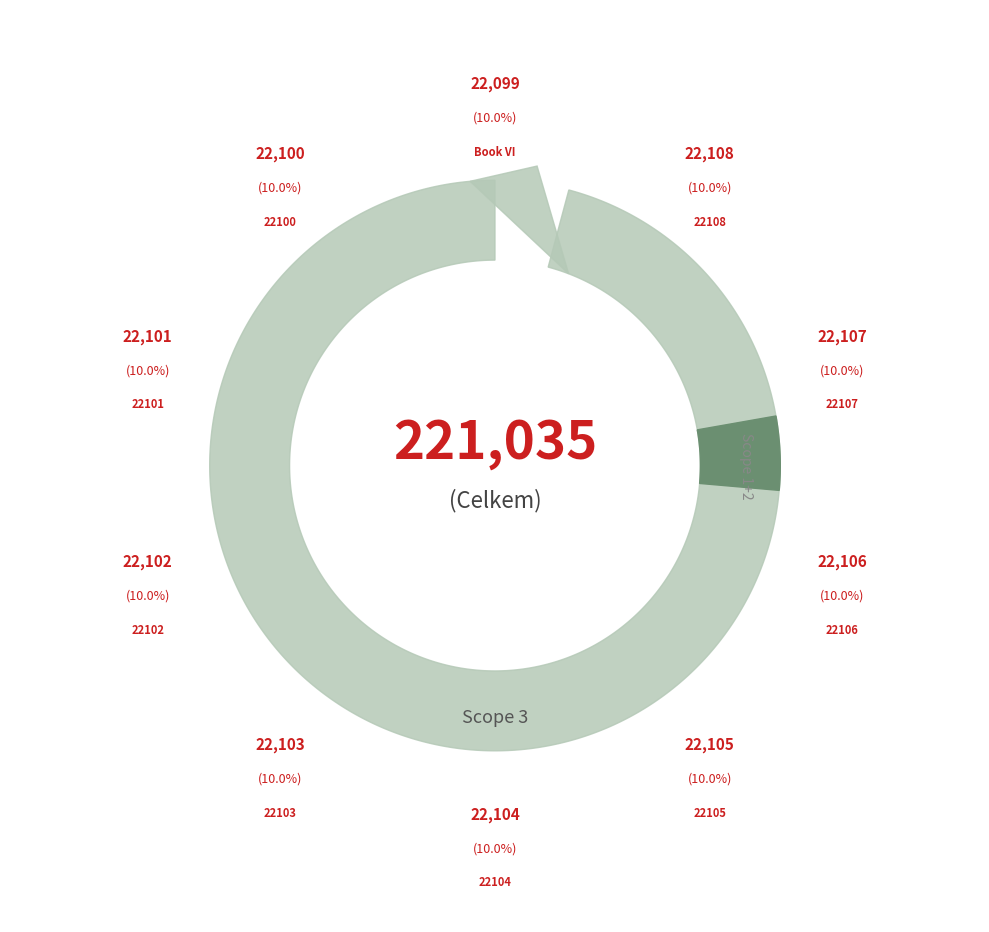

How many slices are in this pie chart?

10